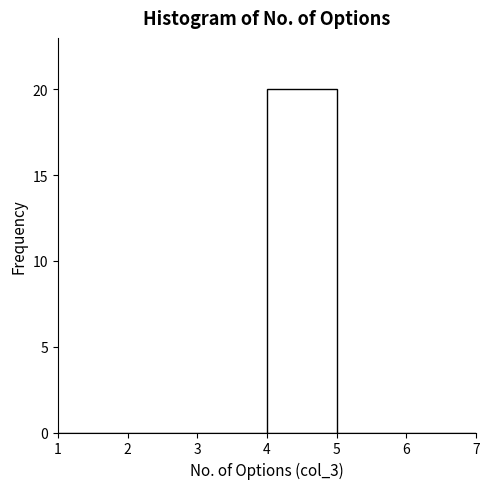

Reading left to right, list every bar in this chart as the range it spans on the x-axis followed by its height. The values are not printed on the chart, so give them approximately, as read against the axis.

1 to 2: 0
2 to 3: 0
3 to 4: 0
4 to 5: 20
5 to 6: 0
6 to 7: 0